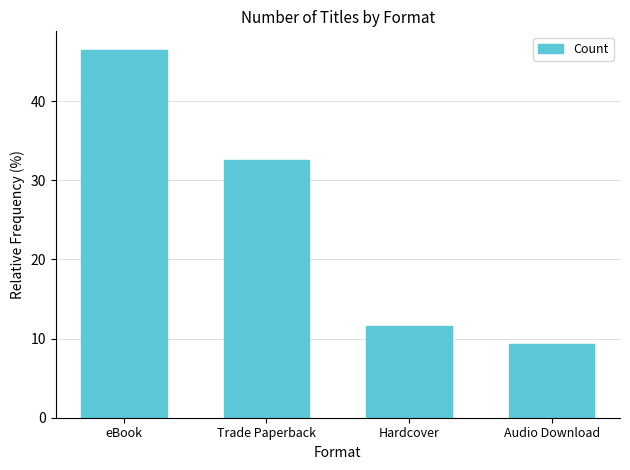

What is the average value?

25.0